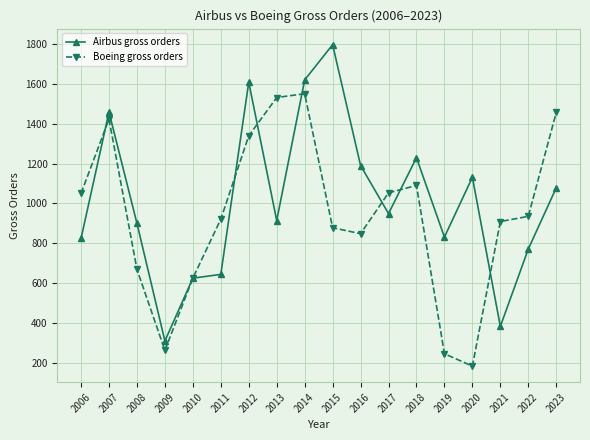

Is the value of Airbus gross orders at 2007 greater than the value of Boeing gross orders at 2006?

Yes